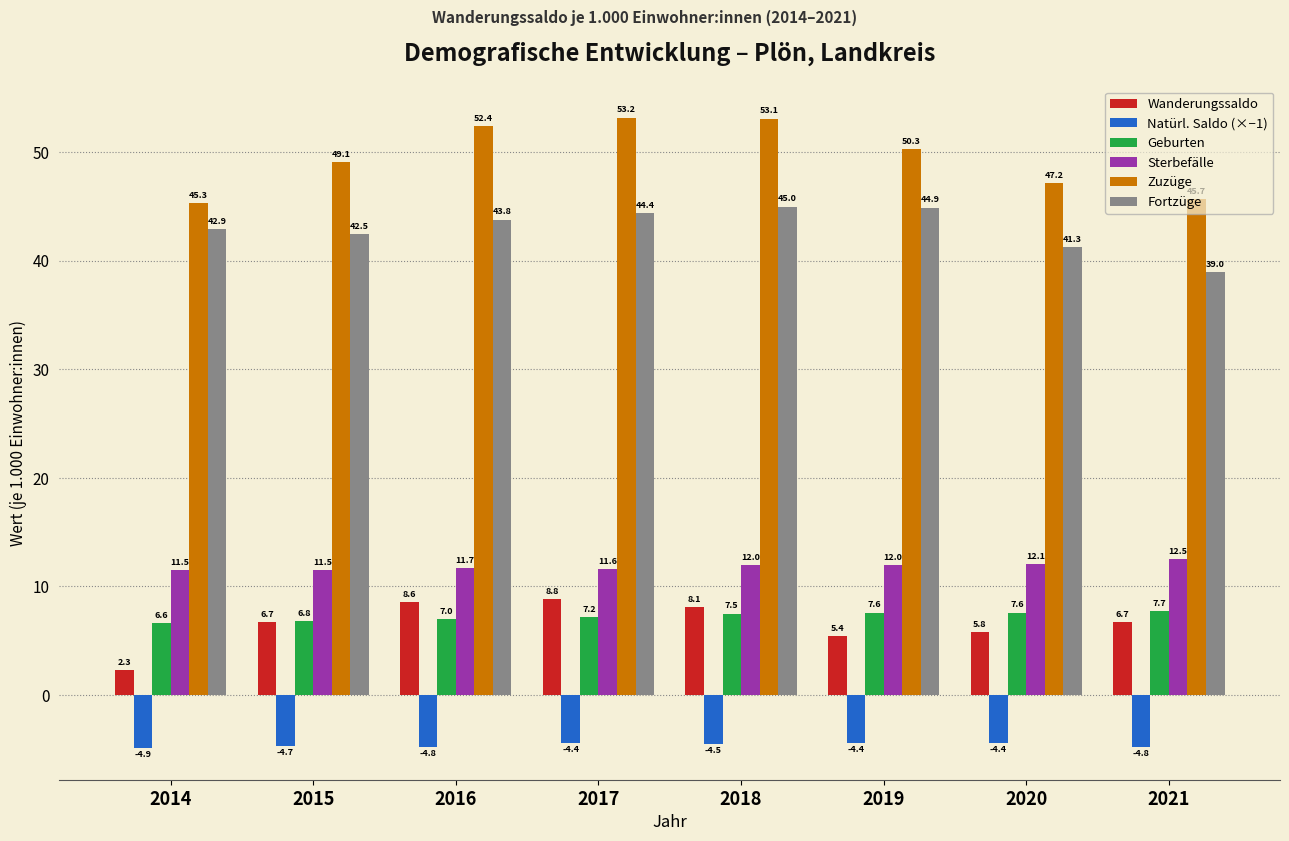

At which label does Wanderungssaldo first exceed 6?

2015